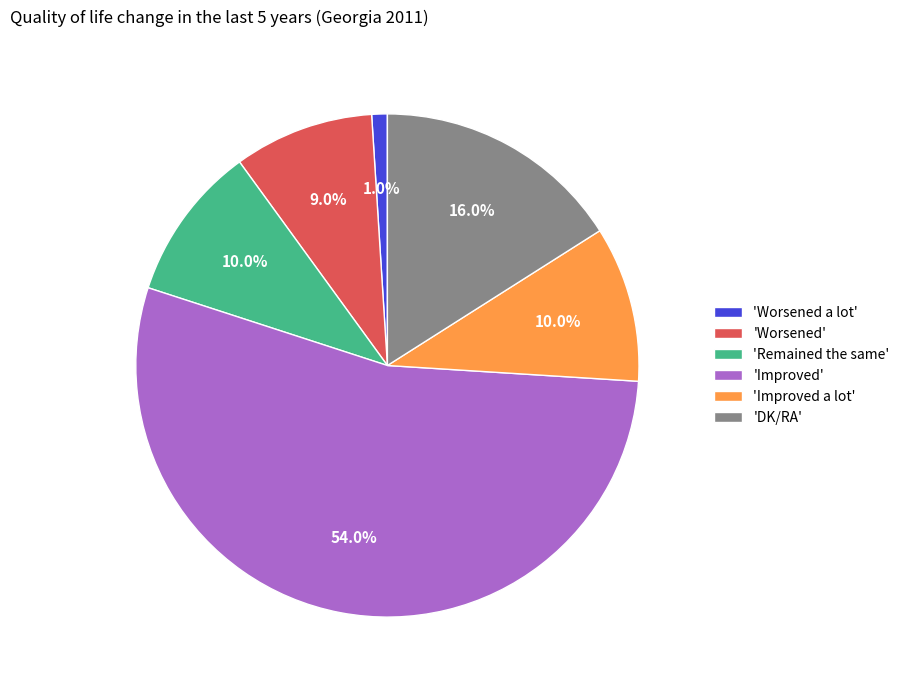

Which has a higher value, 'Improved' or 'Improved a lot'?

'Improved'